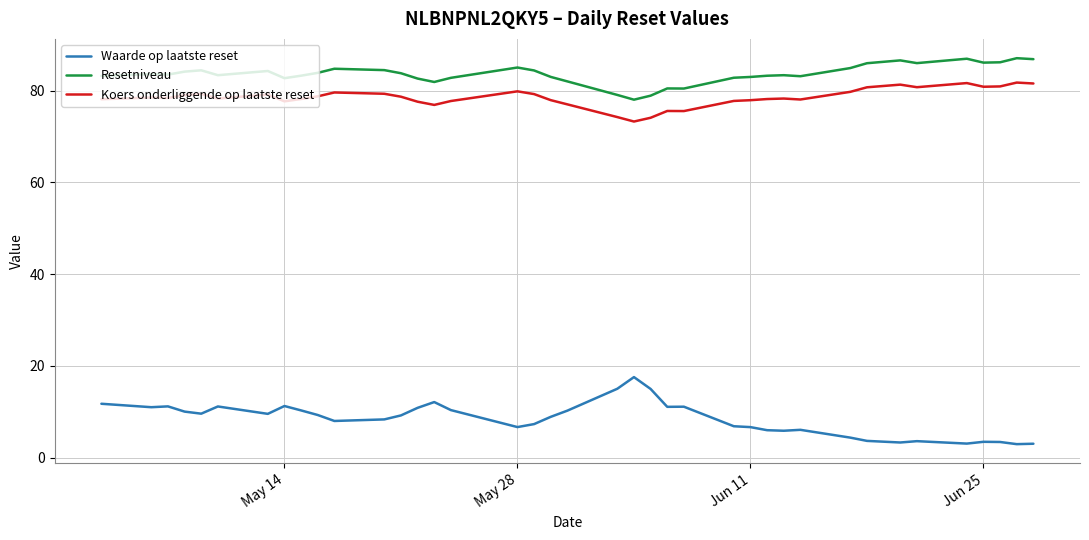

List the series in order of their peak value, lowest first.

Waarde op laatste reset, Koers onderliggende op laatste reset, Resetniveau